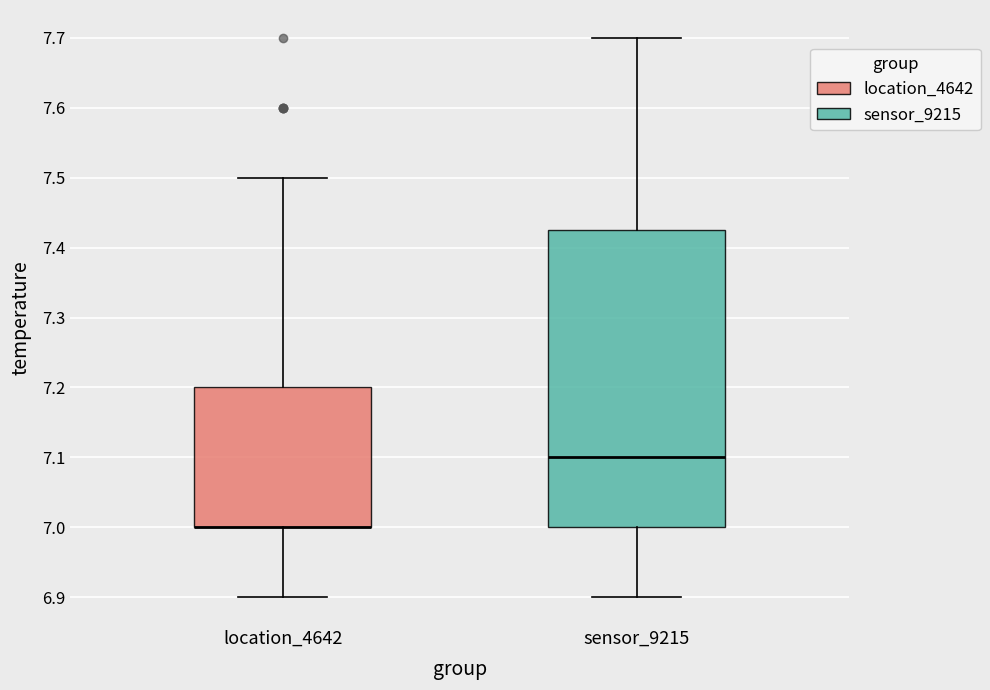

Reading left to right, read every box against the y-axis: the position of its median line, the range the box covers, and the ends of its whiskers. The values are not printed on the chart, so give them approximately, as read against the axis.

location_4642: median 7.00 (drawn on the box's lower edge), box 7.00 to 7.20, whiskers 6.90 to 7.50
sensor_9215: median 7.10, box 7.00 to 7.43, whiskers 6.90 to 7.70